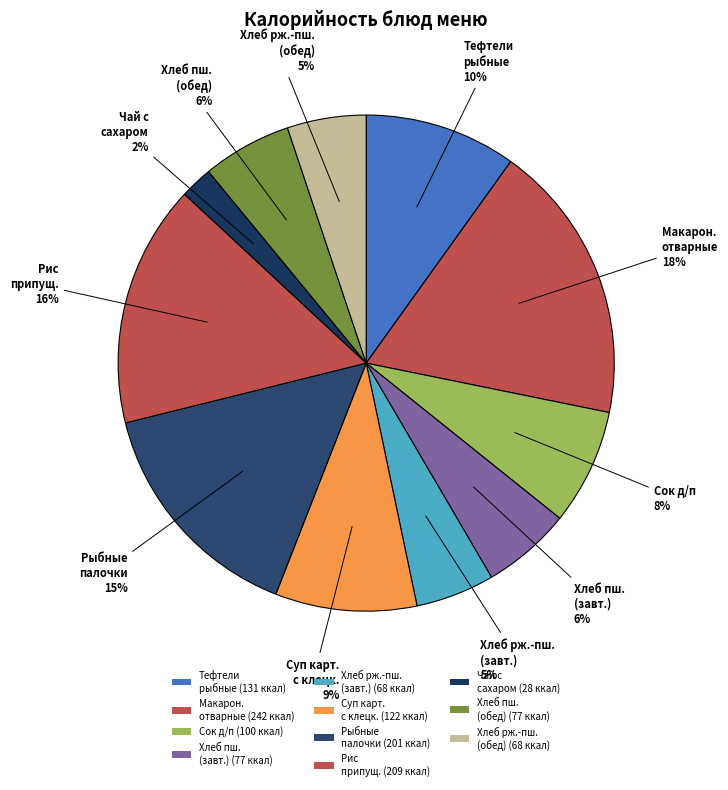

Which slice is the largest?

Макаронные изделия отварные